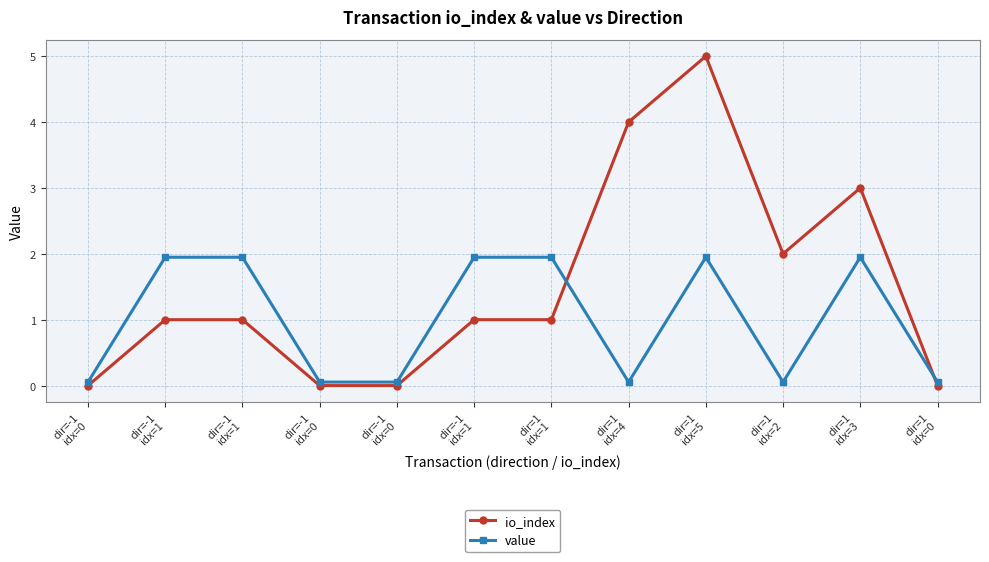

How many lines are shown in the chart?

2